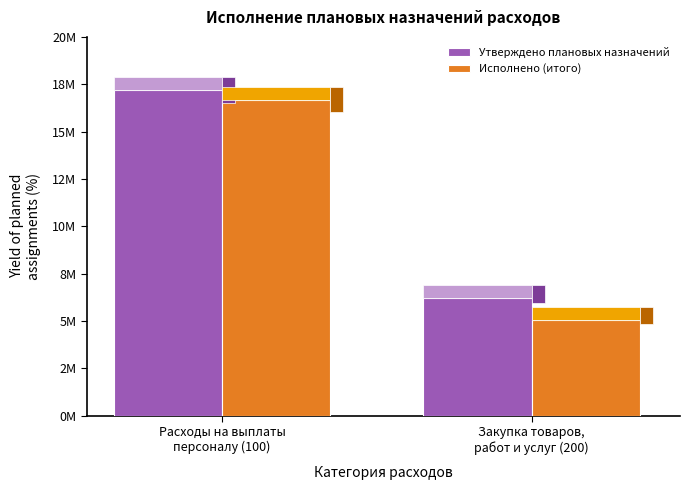

Are the bars horizontal?

No